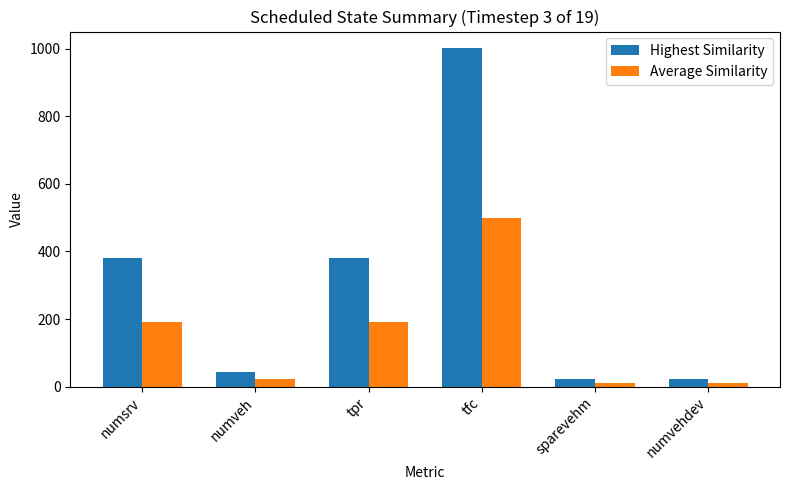

The Highest Similarity series shows 380.0 at tpr. True or false?

True